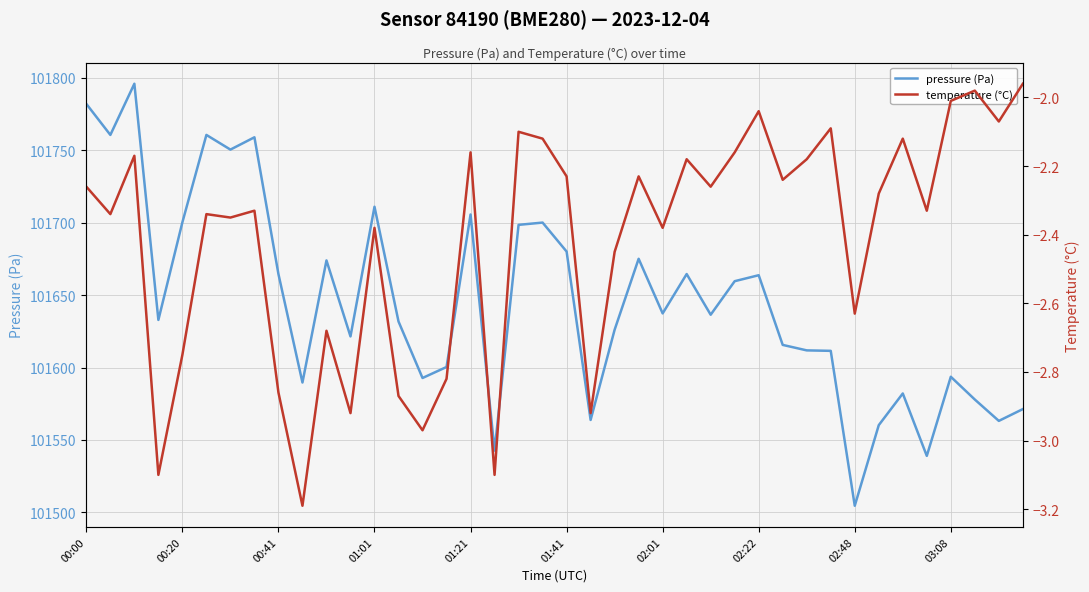

What is the lowest value of the pressure (Pa) series?

101504.6